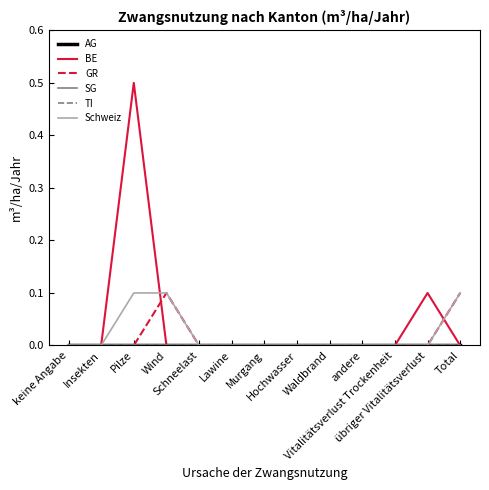

Does the chart have visible grid lines?

No